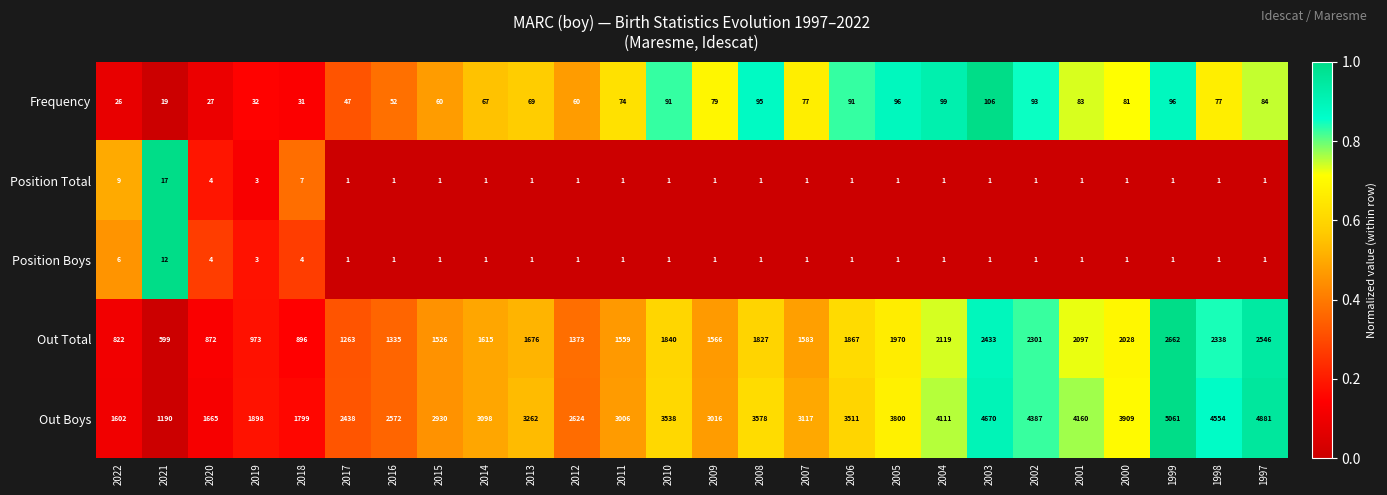

Rank the series by their maximum value, from highest to lowest.

Out Boys, Out Total, Frequency, Position Total, Position Boys